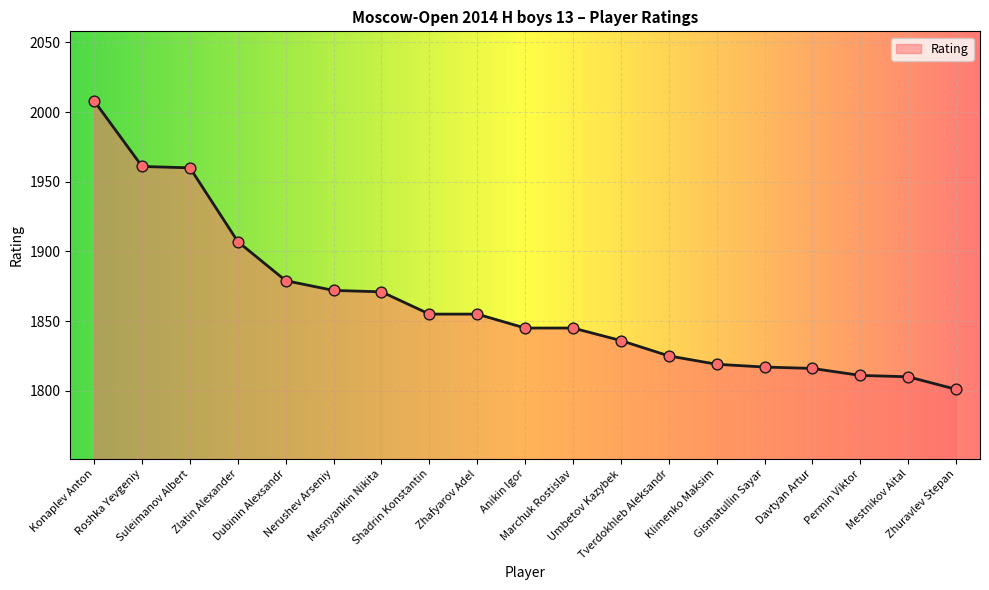

Between Anikin Igor and Zhafyarov Adel, which is larger?

Zhafyarov Adel